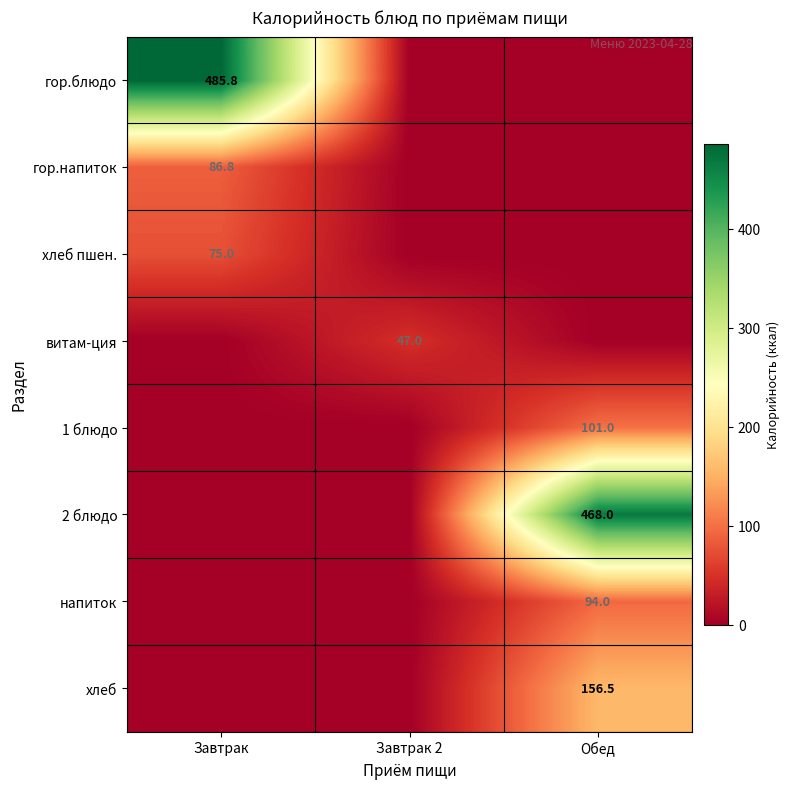

Which series has the widest spread of values?

гор.блюдо